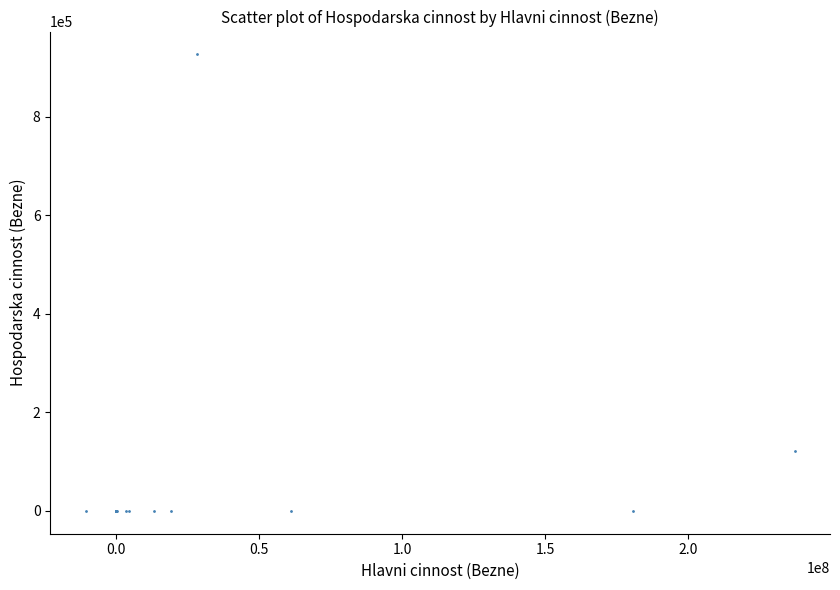

What Y value in the scatter plot is closest to 463422?

122370.4